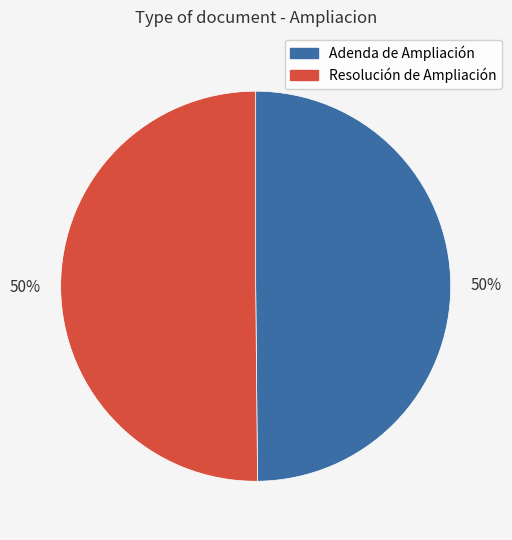

What is the ratio of the value at Resolución de Ampliación to the value at Adenda de Ampliación?

1.0